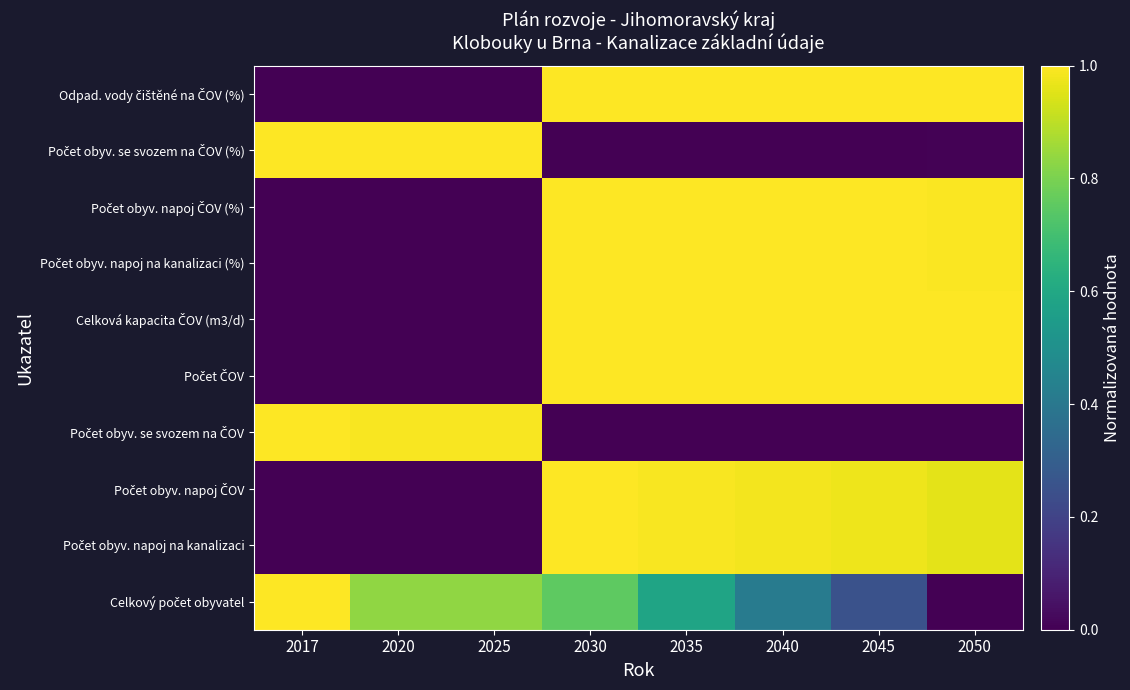

At which category is the sum across all series the highest?

2030